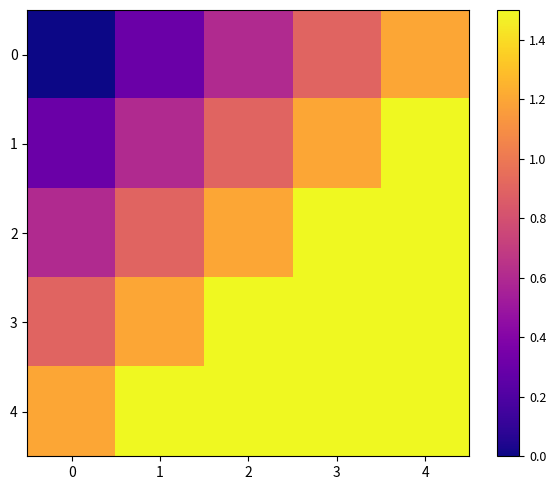

Which has a higher value, 4 or 0?

4